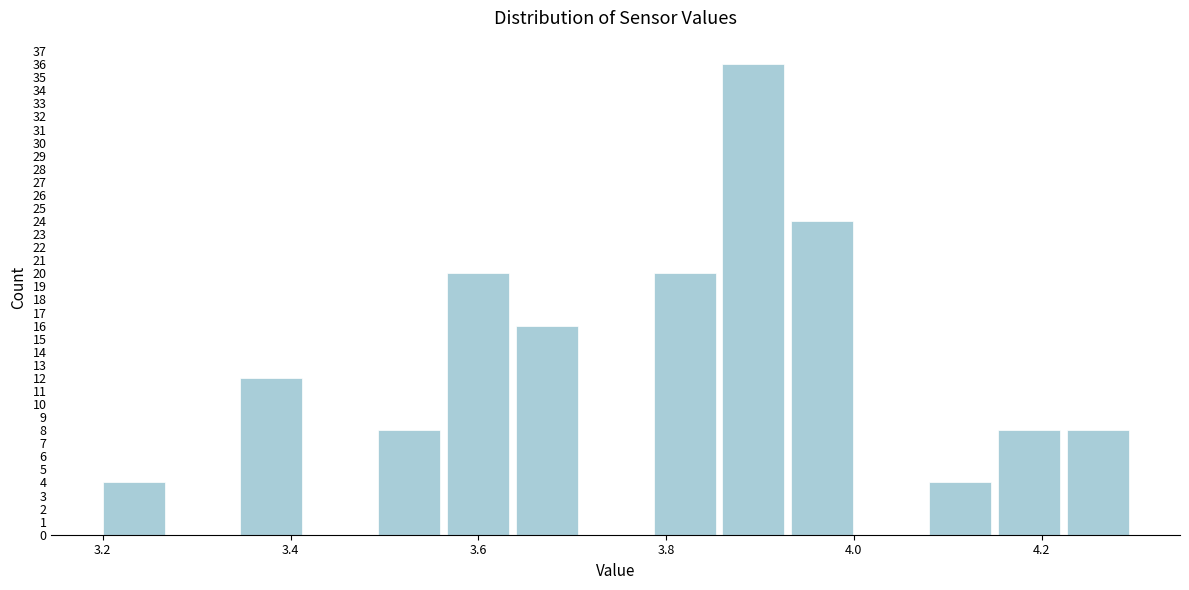

Around what value on the x-axis is the tallest bar? Give the approximate position of its centre, as read against the axis.

3.90